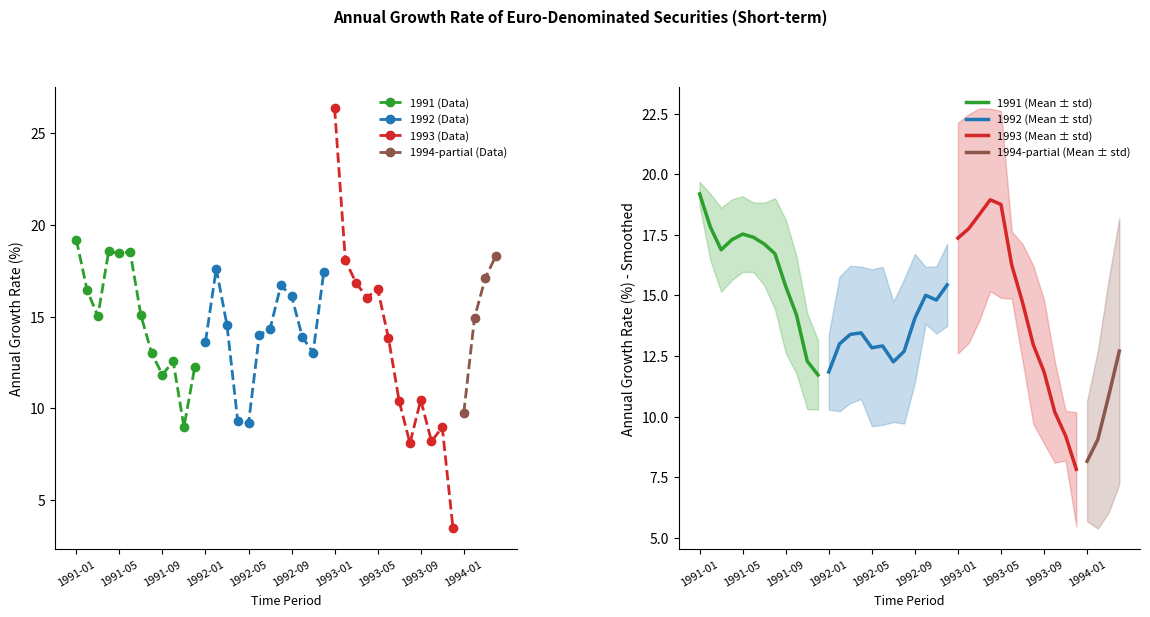

What is the average value?

14.2